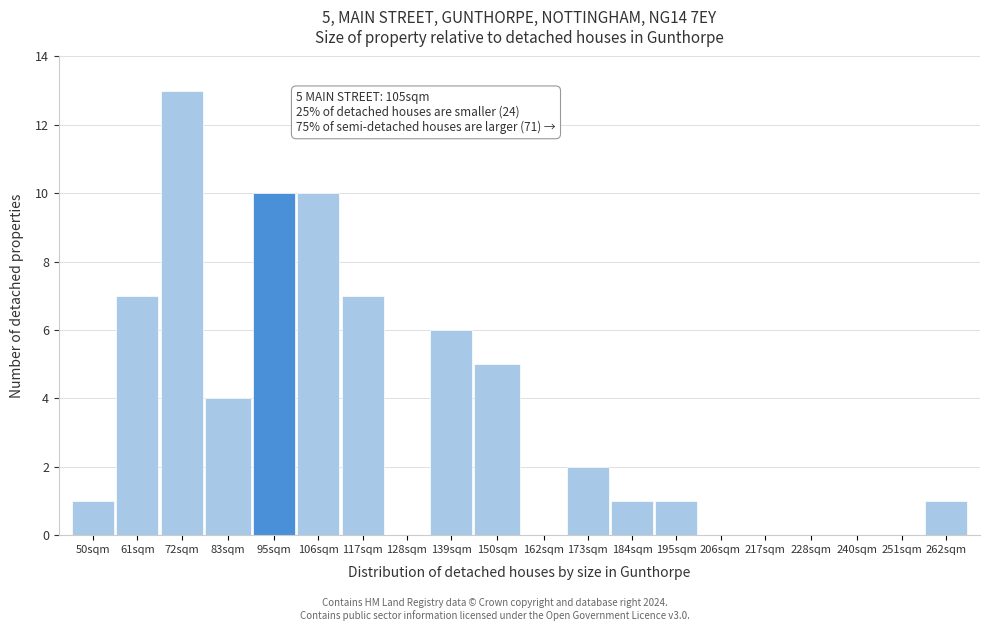

Reading left to right, extract all data points from this chart.

50sqm=1	61sqm=7	72sqm=13	83sqm=4	95sqm=10	106sqm=10	117sqm=7	128sqm=0	139sqm=6	150sqm=5	162sqm=0	173sqm=2	184sqm=1	195sqm=1	206sqm=0	217sqm=0	228sqm=0	240sqm=0	251sqm=0	262sqm=1